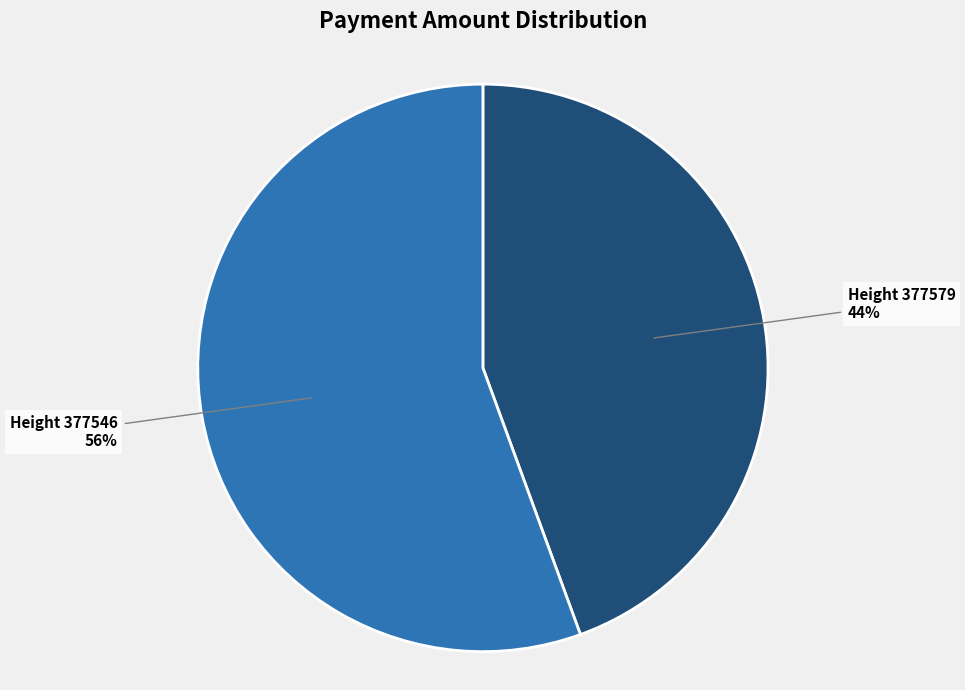

What is the ratio of the value at Height 377579 to the value at Height 377546?

0.8